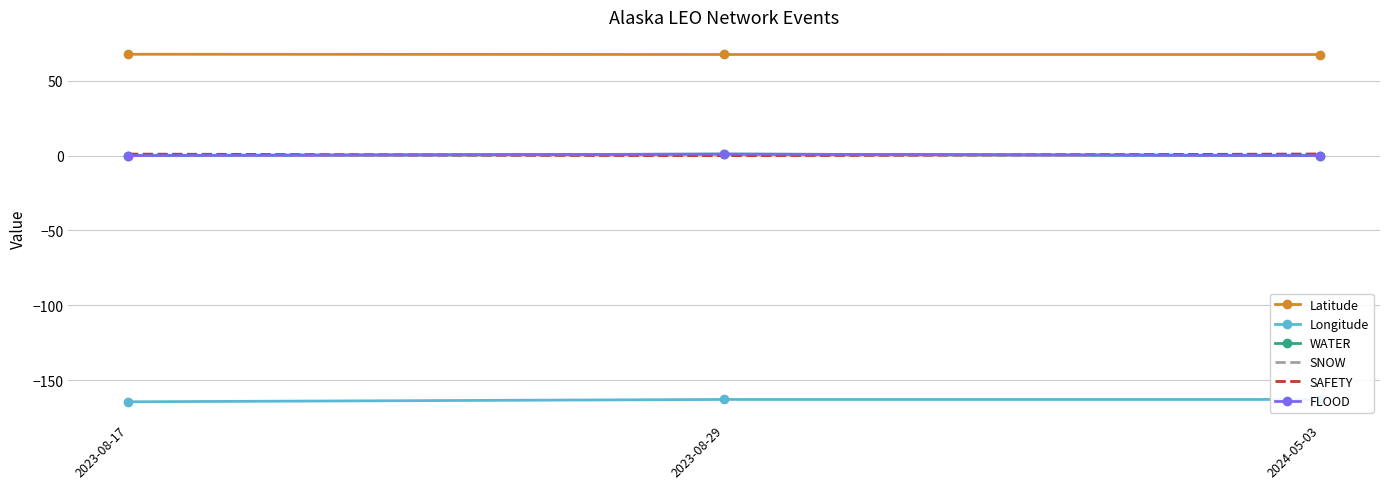

Reading left to right, extract all data points from this chart.

Latitude: 2023-08-17=67.7	2023-08-29=67.6	2024-05-03=67.6
Longitude: 2023-08-17=-164.5	2023-08-29=-163.0	2024-05-03=-163.0
WATER: 2023-08-17=0.0	2023-08-29=1.0	2024-05-03=0.0
SNOW: 2023-08-17=0.0	2023-08-29=0.0	2024-05-03=1.0
SAFETY: 2023-08-17=1.0	2023-08-29=0.0	2024-05-03=1.0
FLOOD: 2023-08-17=0.0	2023-08-29=1.0	2024-05-03=0.0